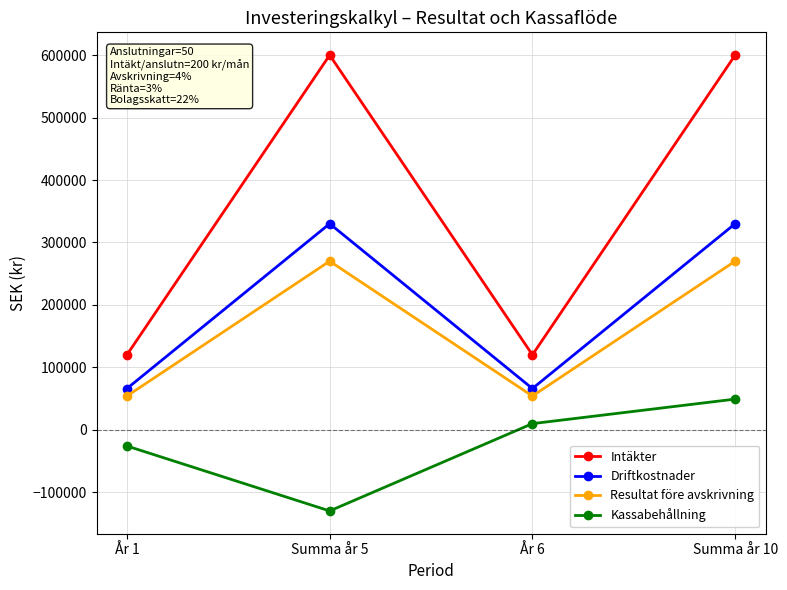

What is the difference between the maximum and second lowest values in the Kassabehållning series?

75100